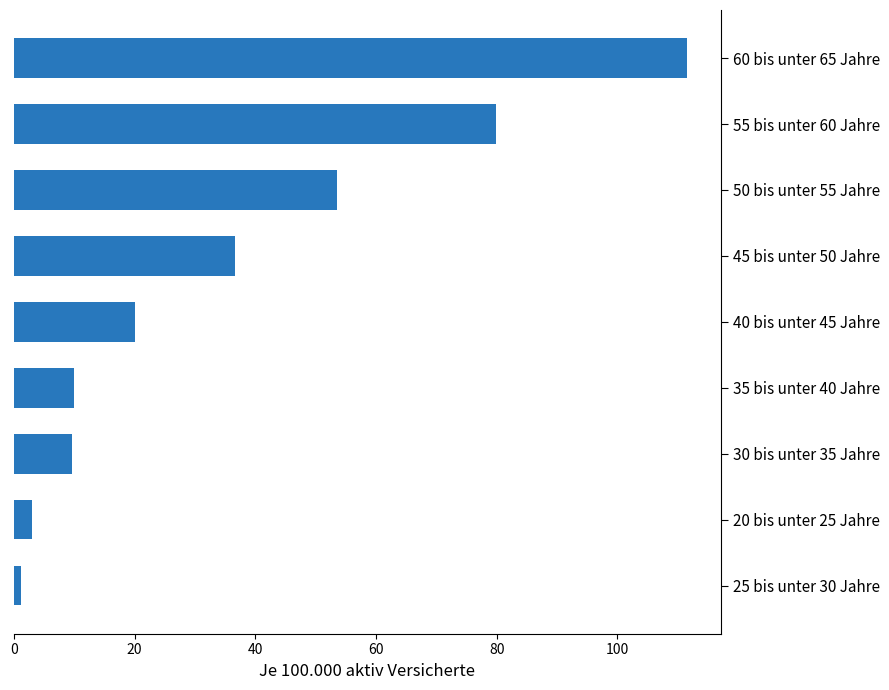

What is the maximum value shown in the chart?

111.6